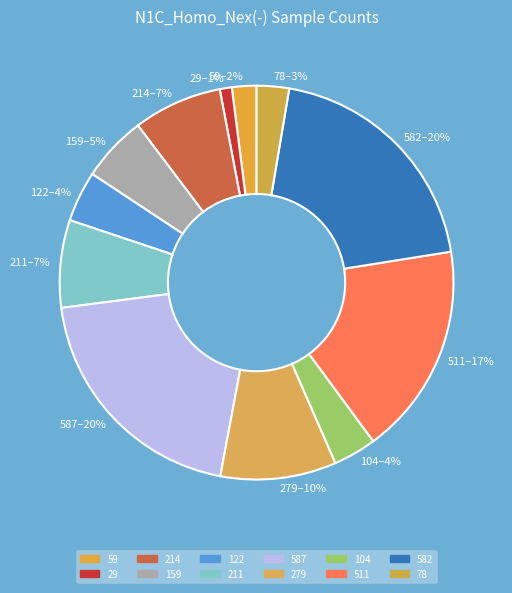

To the nearest percent, what is the difference between the 122 and 582 slice percentages?

16%